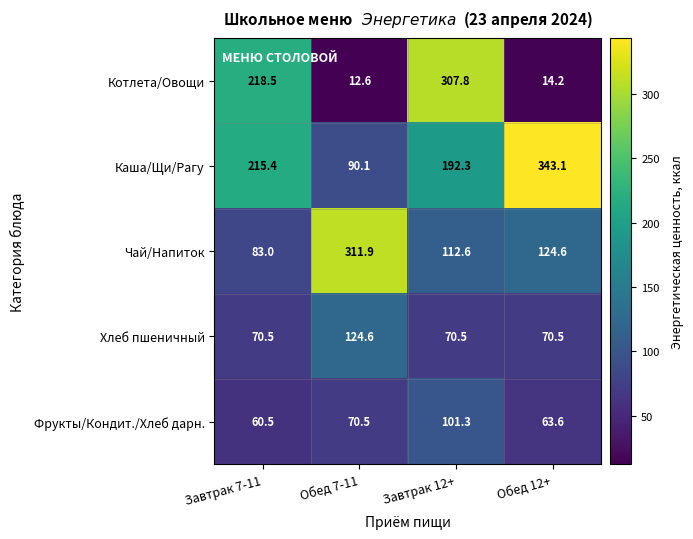

What is the spread (max minus min) of values at Завтрак 12+?

237.3